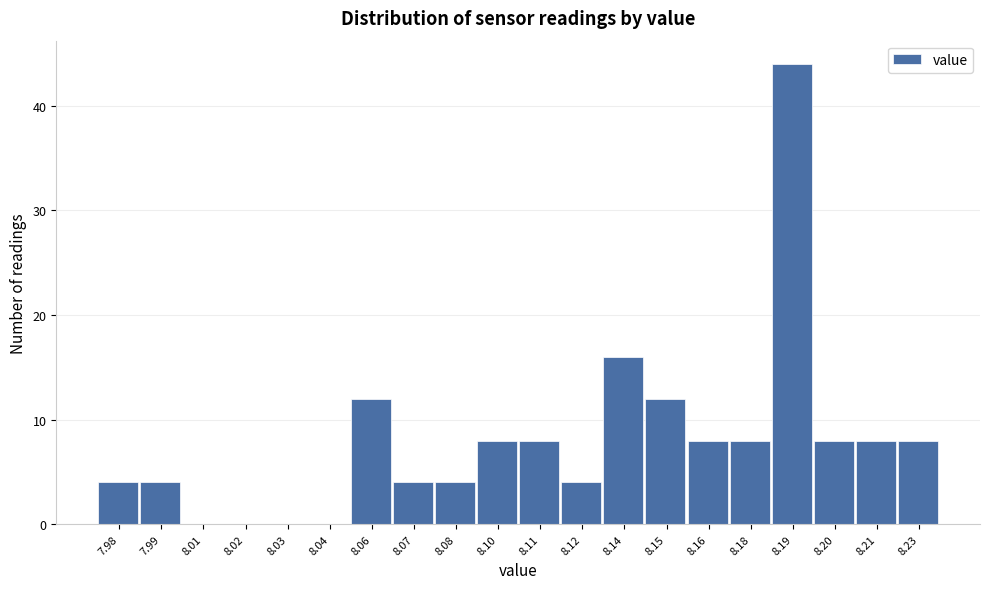

Reading right to left, extract all data points from this chart.

8.23=8	8.21=8	8.20=8	8.19=44	8.18=8	8.16=8	8.15=12	8.14=16	8.12=4	8.11=8	8.10=8	8.08=4	8.07=4	8.06=12	8.04=0	8.03=0	8.02=0	8.01=0	7.99=4	7.98=4